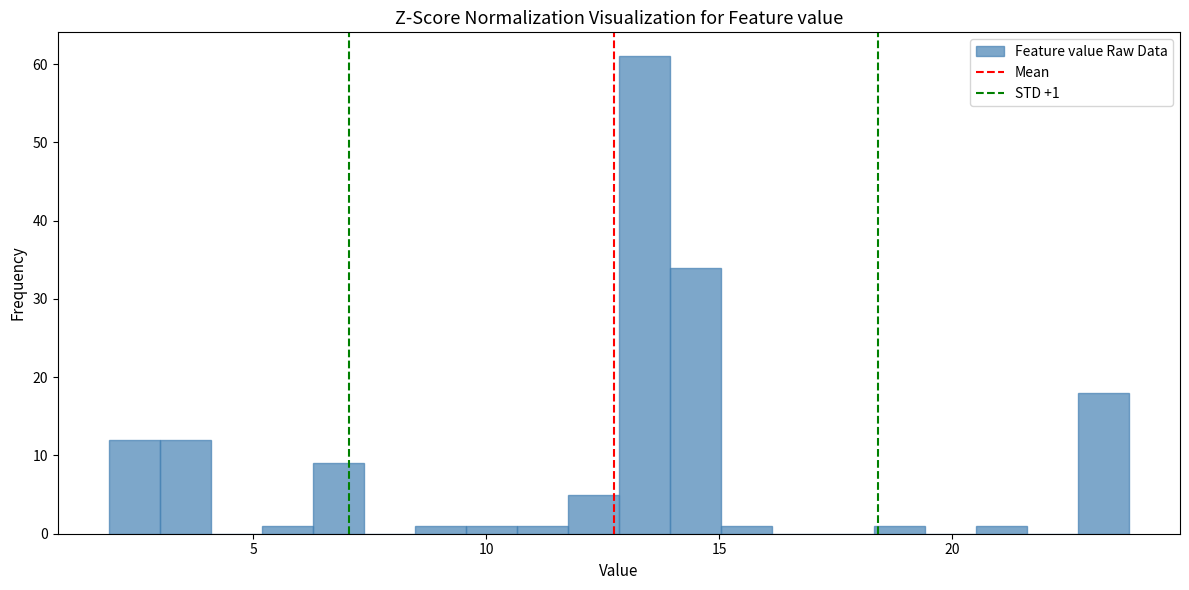

Read against the x-axis, roughly where is the centre of the tallest bar?

13.5